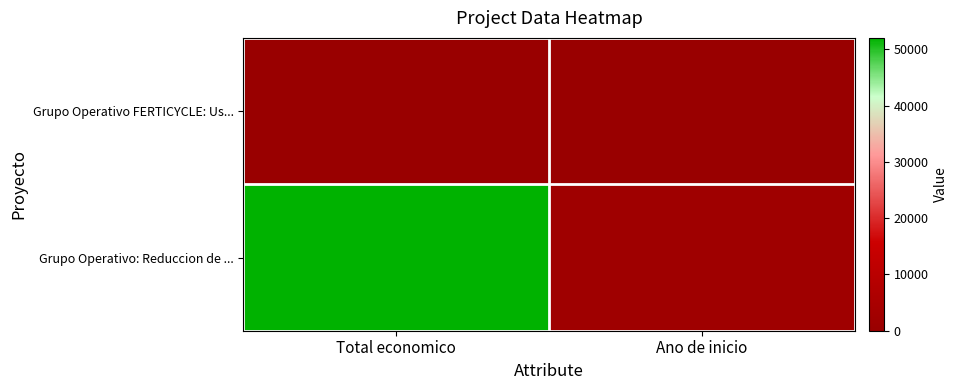

Reading left to right, what are all the values shown in this chart?

Grupo Operativo FERTICYCLE: Us...: Total economico=0	Ano de inicio=0
Grupo Operativo: Reduccion de ...: Total economico=52055	Ano de inicio=2018